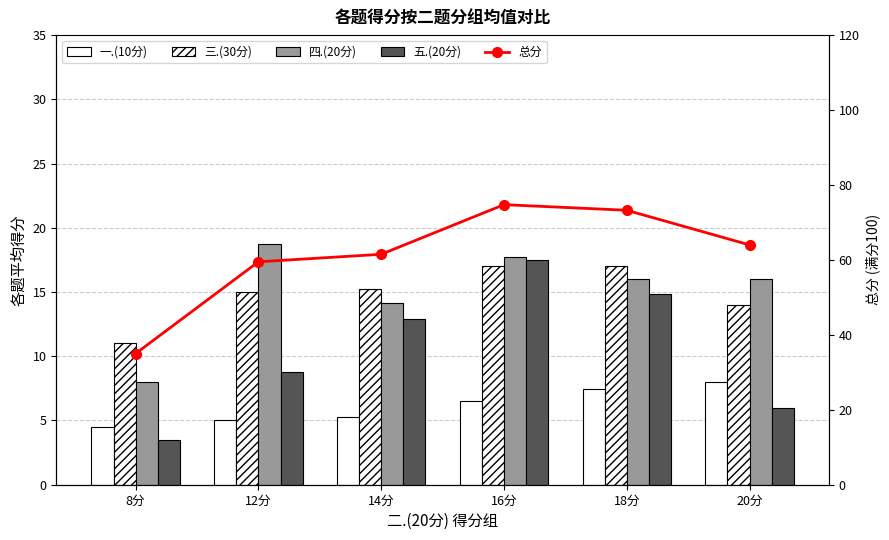

Which series has the largest range (max minus min)?

总分